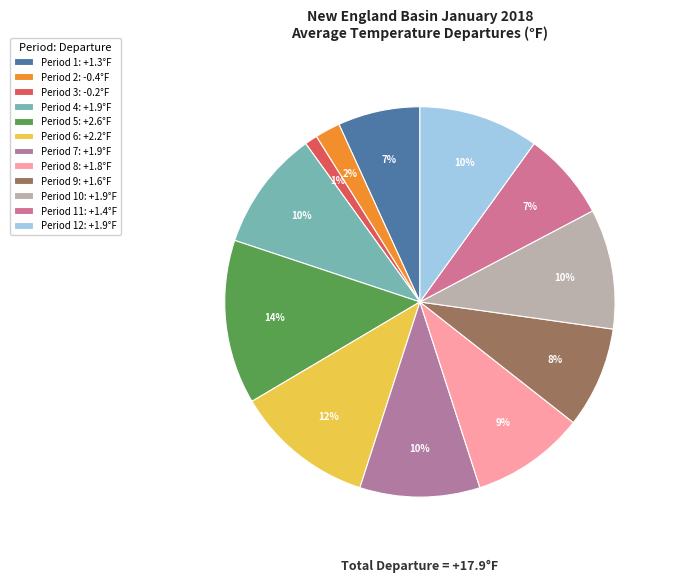

Which slice is the smallest?

Period 3: -0.2°F